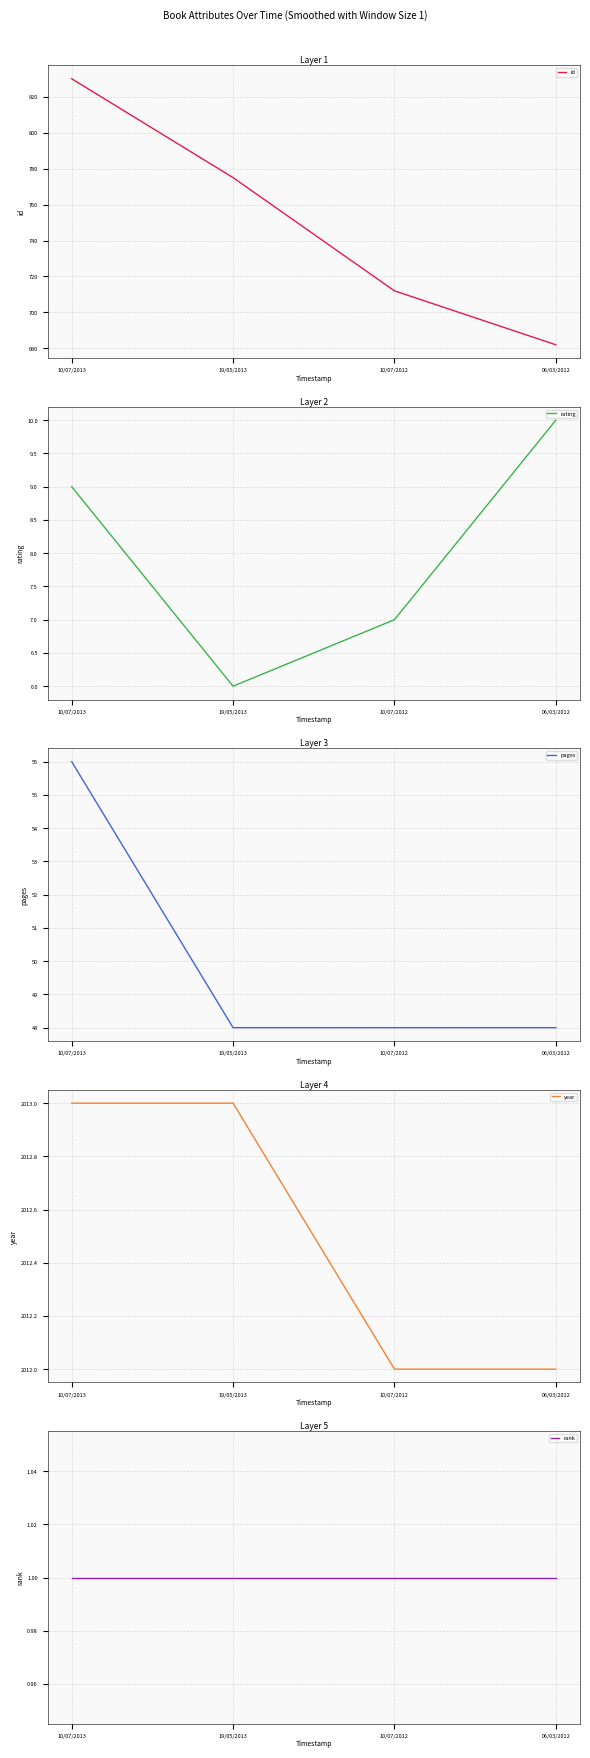

Reading left to right, extract all data points from this chart.

id: 10/07/2013=830	19/05/2013=775	10/07/2012=712	06/03/2012=682
rating: 10/07/2013=9	19/05/2013=6	10/07/2012=7	06/03/2012=10
pages: 10/07/2013=56	19/05/2013=48	10/07/2012=48	06/03/2012=48
year: 10/07/2013=2013	19/05/2013=2013	10/07/2012=2012	06/03/2012=2012
rank: 10/07/2013=1	19/05/2013=1	10/07/2012=1	06/03/2012=1